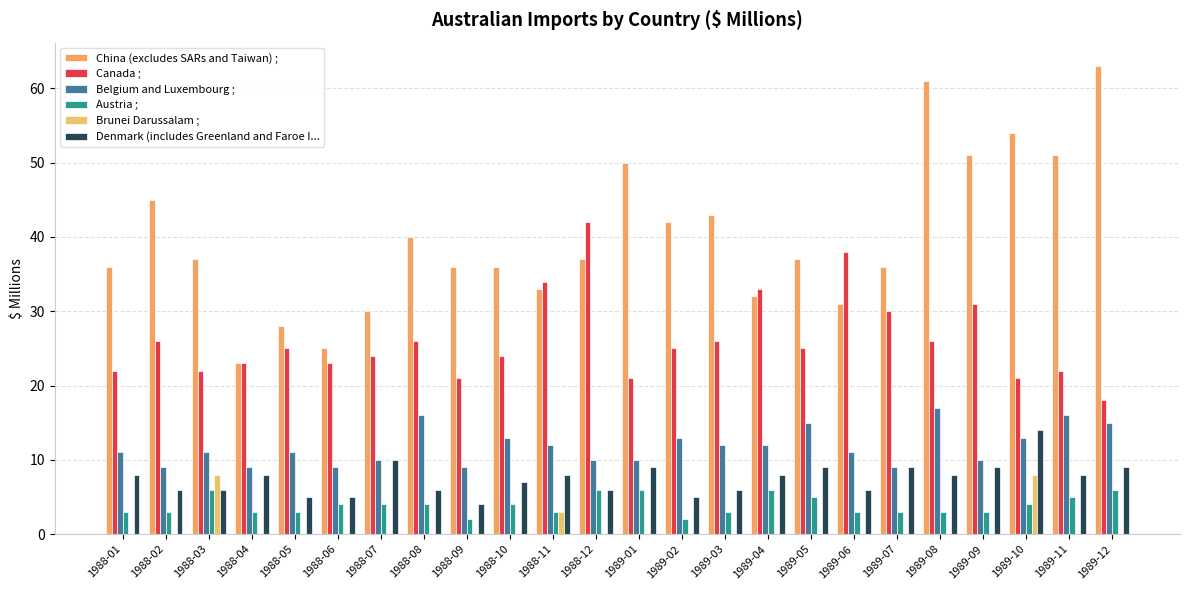

The Belgium and Luxembourg ; series shows 17 at 1989-10. True or false?

False